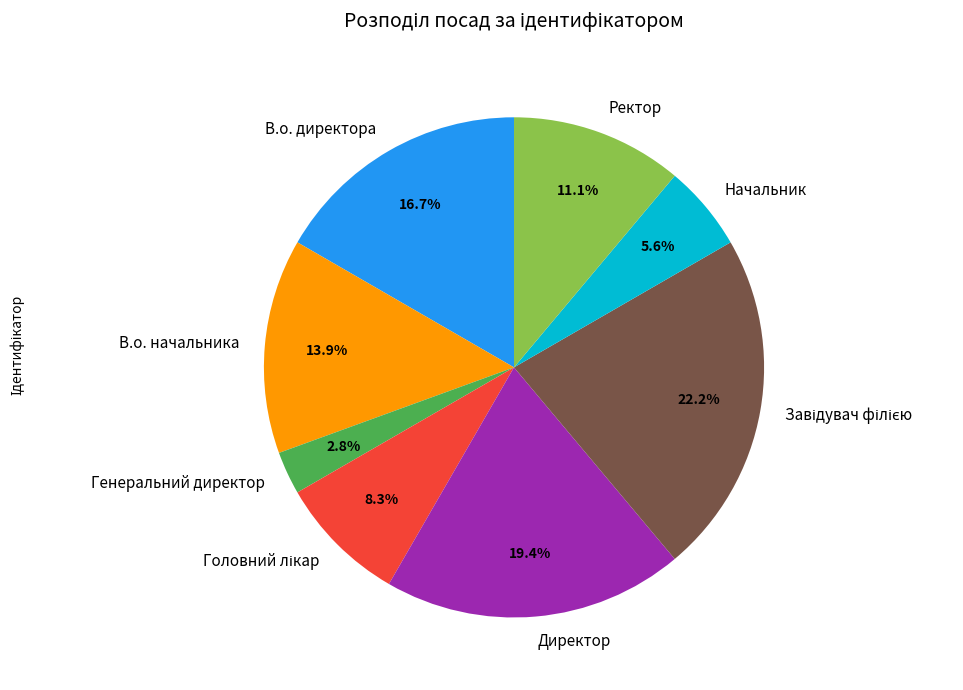

What is the smallest slice in the pie chart?

Генеральний директор